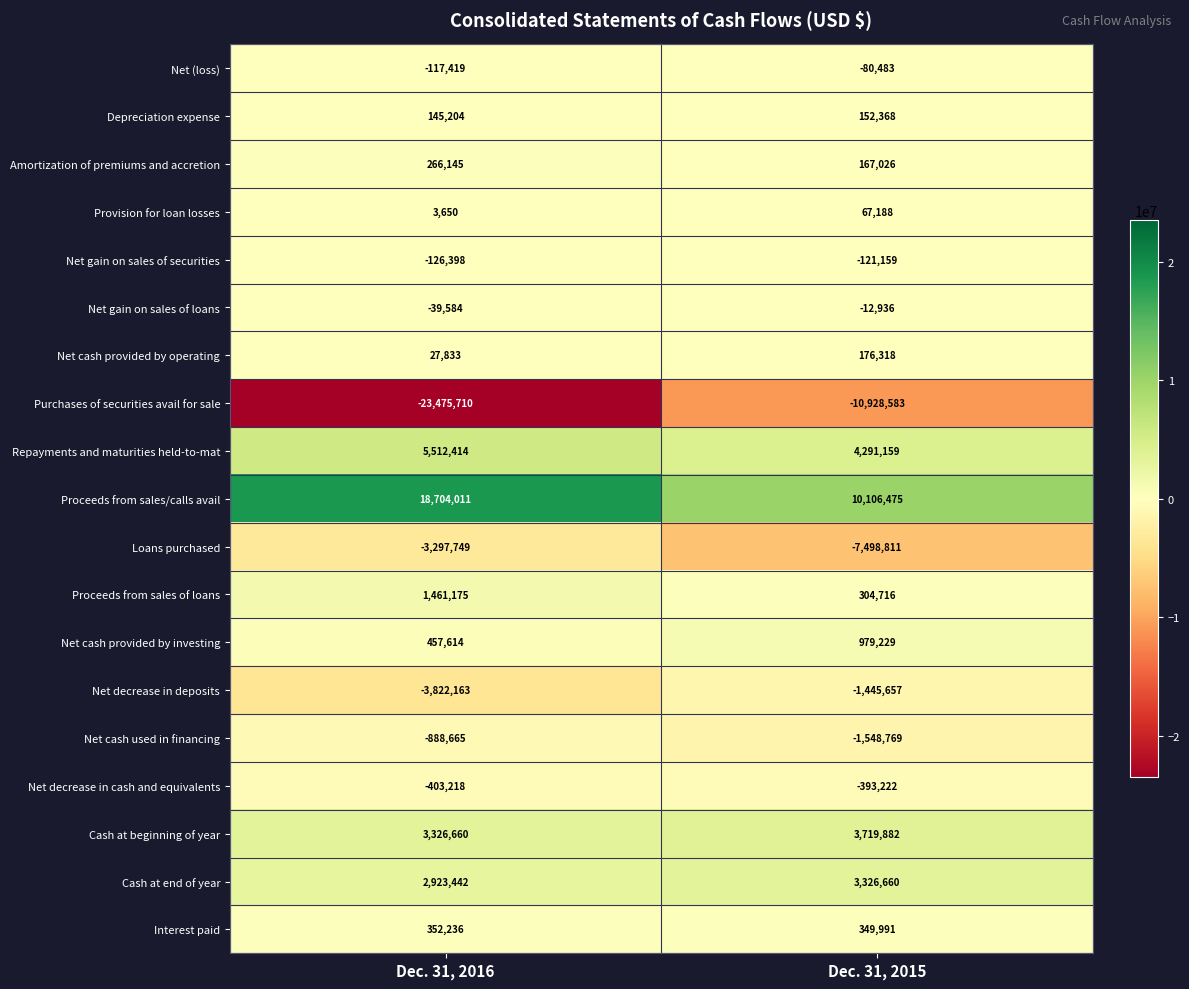

At which label is Provision for loan losses closest to 35419?

Dec. 31, 2016